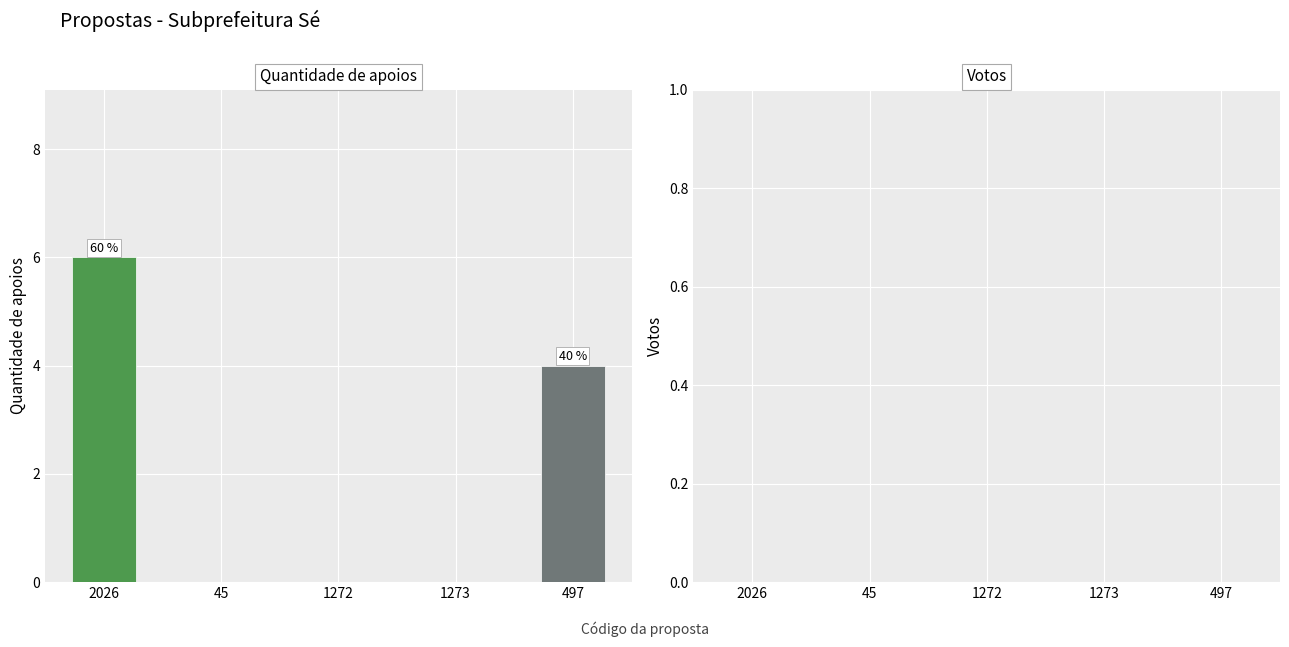

At which label is the value closest to 3?

497